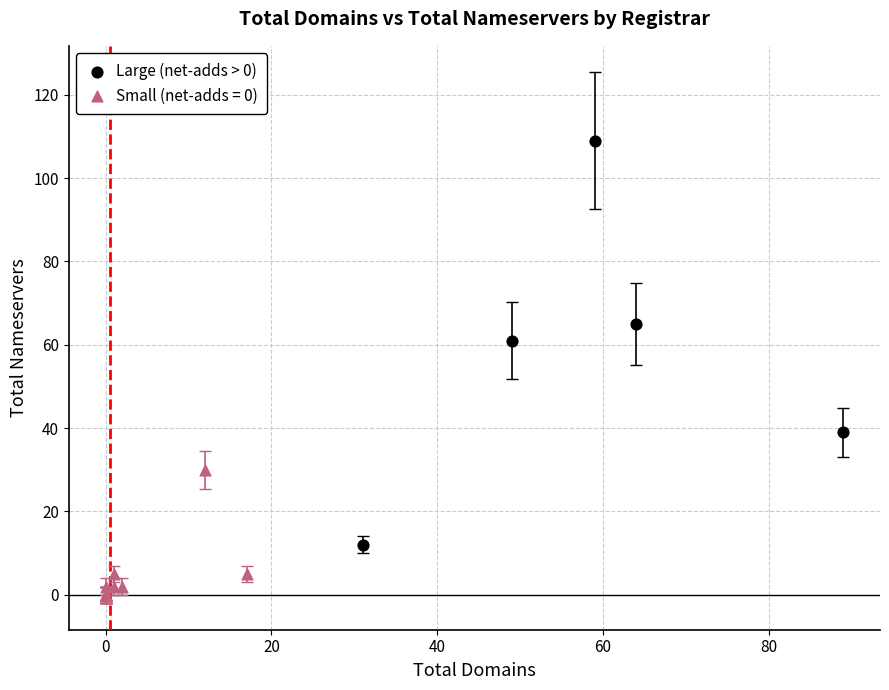

Which series has the widest spread of Y values?

Large (net-adds > 0)